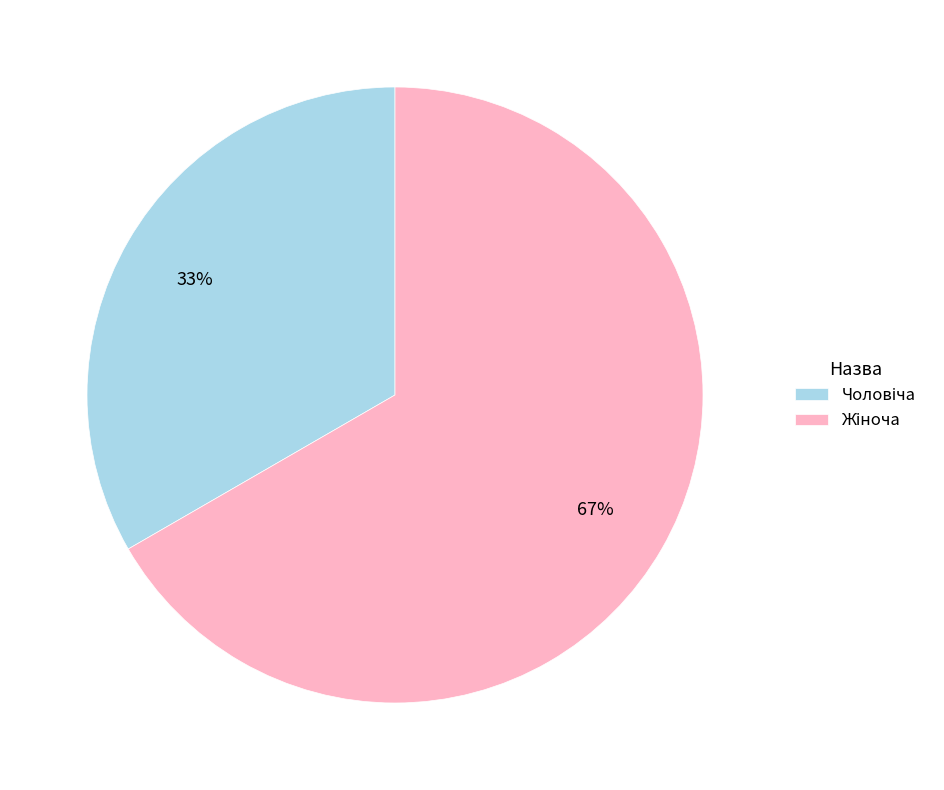

To the nearest percent, what is the average slice percentage?

50%